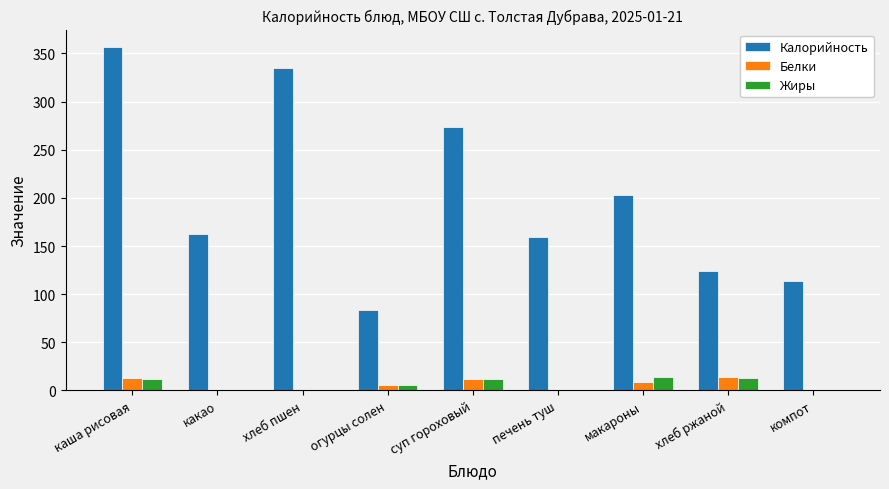

At which label is Калорийность closest to 220?

макароны